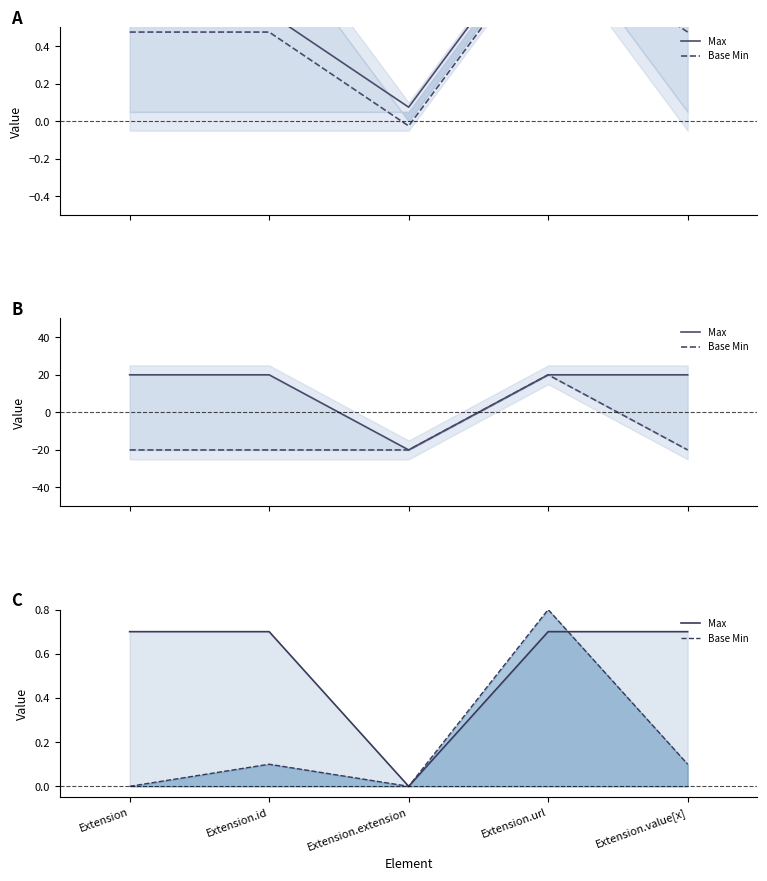

Which label corresponds to the largest value in the chart?

Extension.url